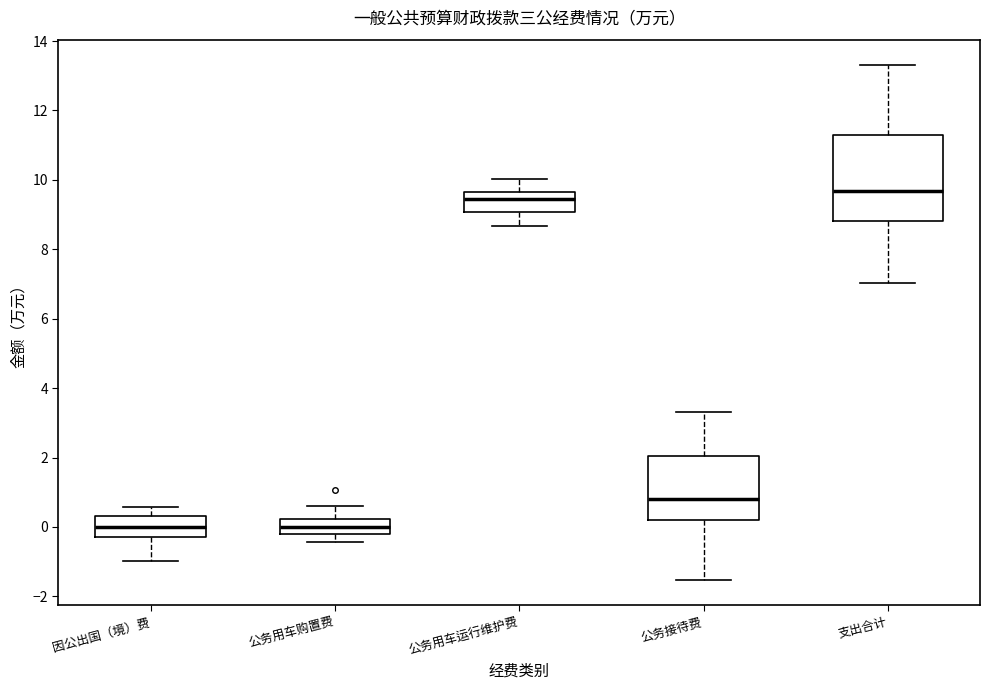

Reading left to right, read every box against the y-axis: the position of its median line, the range the box covers, and the ends of its whiskers. The values are not printed on the chart, so give them approximately, as read against the axis.

因公出国（境）费: median 0.0, box -0.2 to 0.4, whiskers -1.0 to 0.6
公务用车购置费: median 0.0, box -0.2 to 0.2, whiskers -0.4 to 0.6
公务用车运行维护费: median 9.4, box 9.0 to 9.6, whiskers 8.6 to 10.0
公务接待费: median 0.8, box 0.2 to 2.0, whiskers -1.6 to 3.4
支出合计: median 9.6, box 8.8 to 11.2, whiskers 7.0 to 13.4